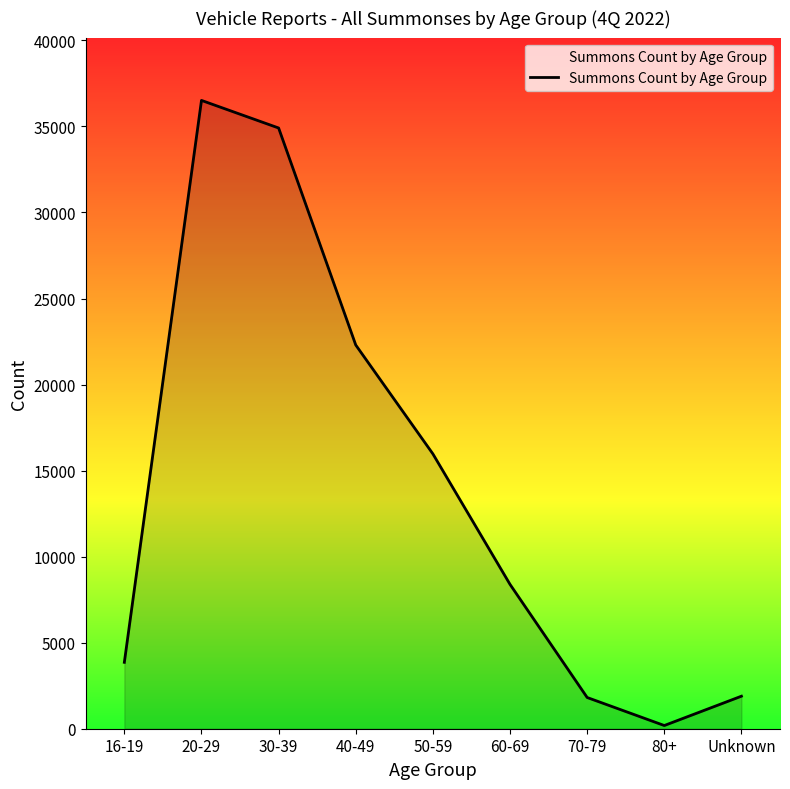

At which category does the chart reach its minimum across all series?

80+